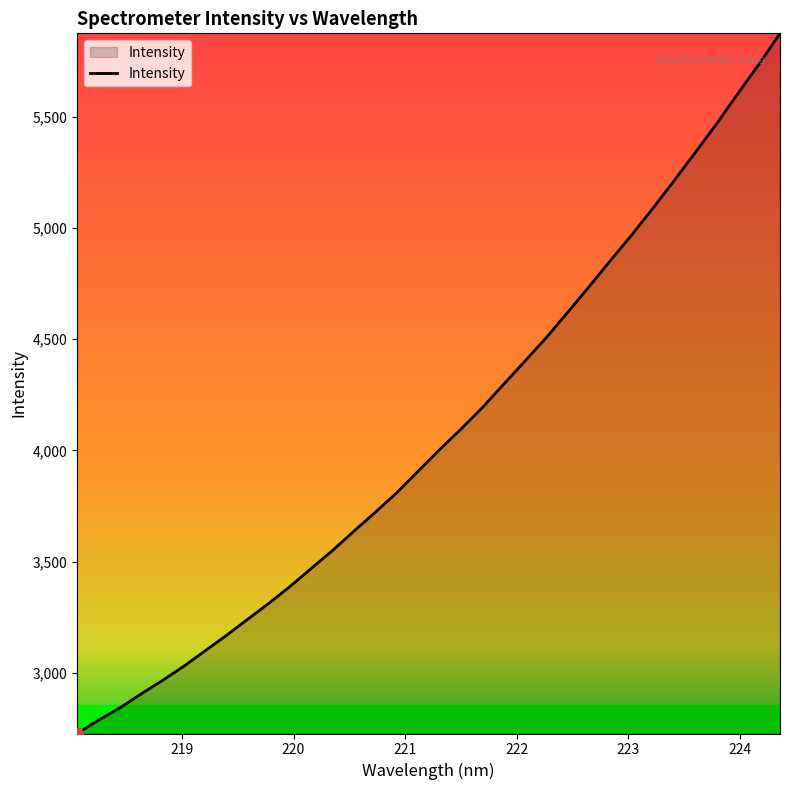

What is the maximum value shown in the chart?

5875.6